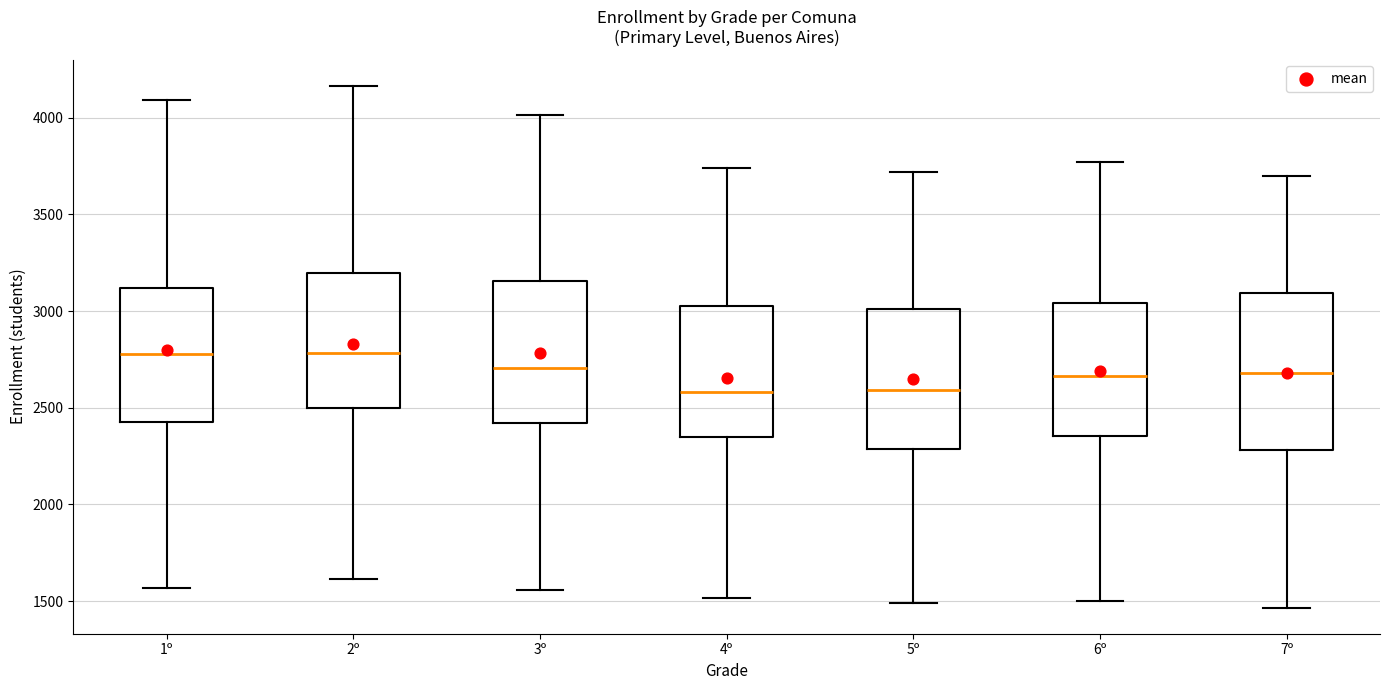

Reading left to right, transcribe this box plot: for each box, give where its median line is, the range the box spans, and where its two whiskers end, as read against the y-axis. The values are not printed on the chart, so give them approximately, as read against the axis.

1º: median 2800, box 2450 to 3100, whiskers 1550 to 4100
2º: median 2800, box 2500 to 3200, whiskers 1600 to 4150
3º: median 2700, box 2400 to 3150, whiskers 1550 to 4000
4º: median 2600, box 2350 to 3000, whiskers 1500 to 3750
5º: median 2600, box 2300 to 3000, whiskers 1500 to 3700
6º: median 2650, box 2350 to 3050, whiskers 1500 to 3750
7º: median 2700, box 2300 to 3100, whiskers 1450 to 3700